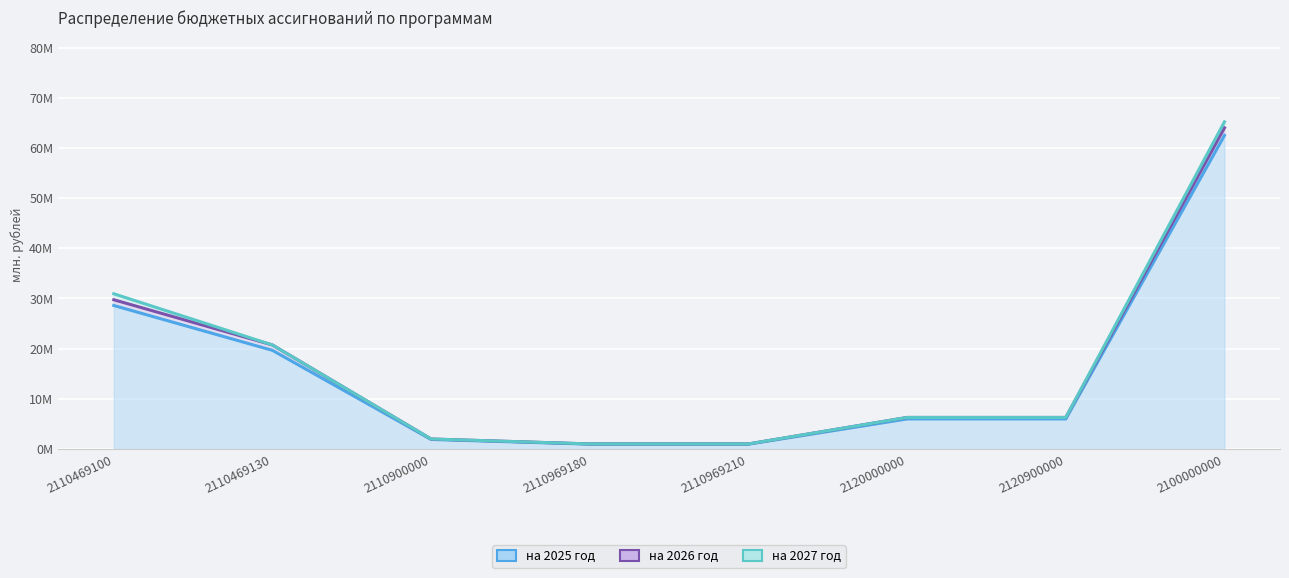

At how many categories does at least one series exceed 46?

1